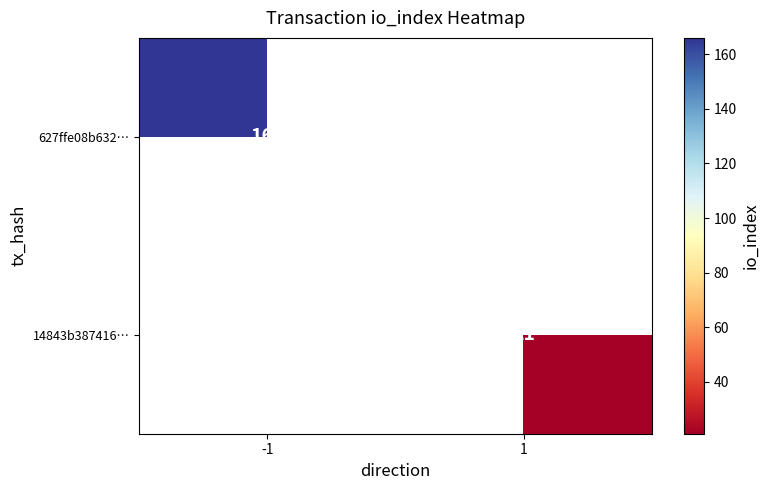

How many series are shown in this chart?

2